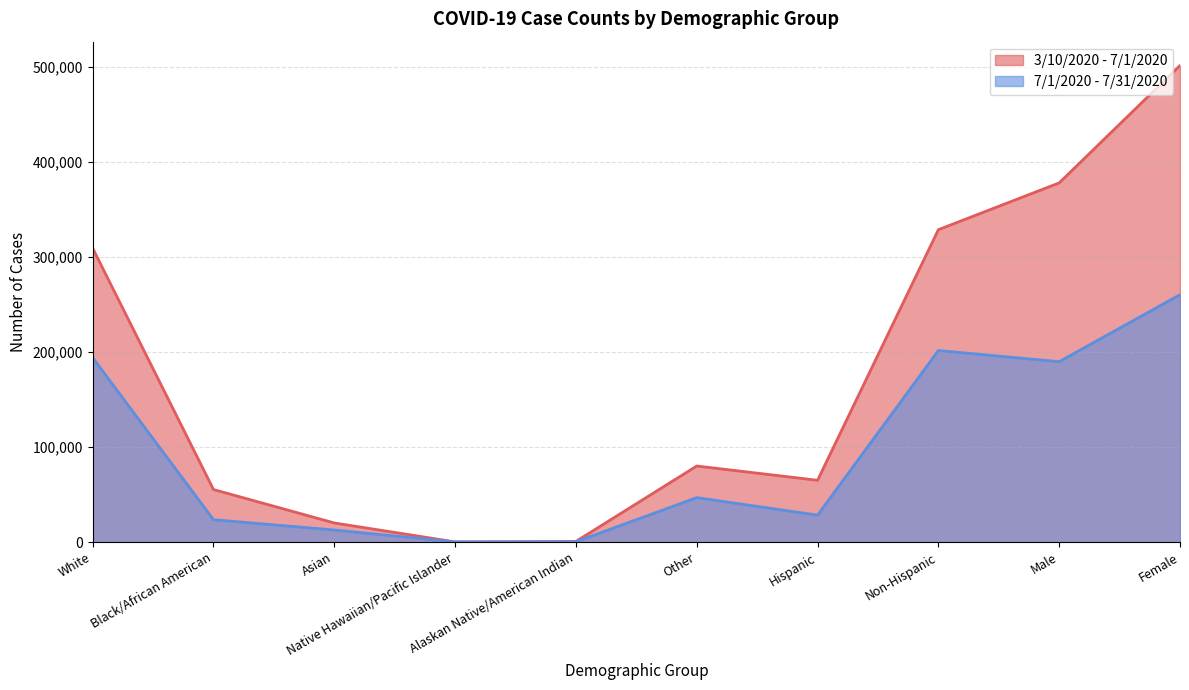

At which label does 3/10/2020 - 7/1/2020 reach its peak?

Female